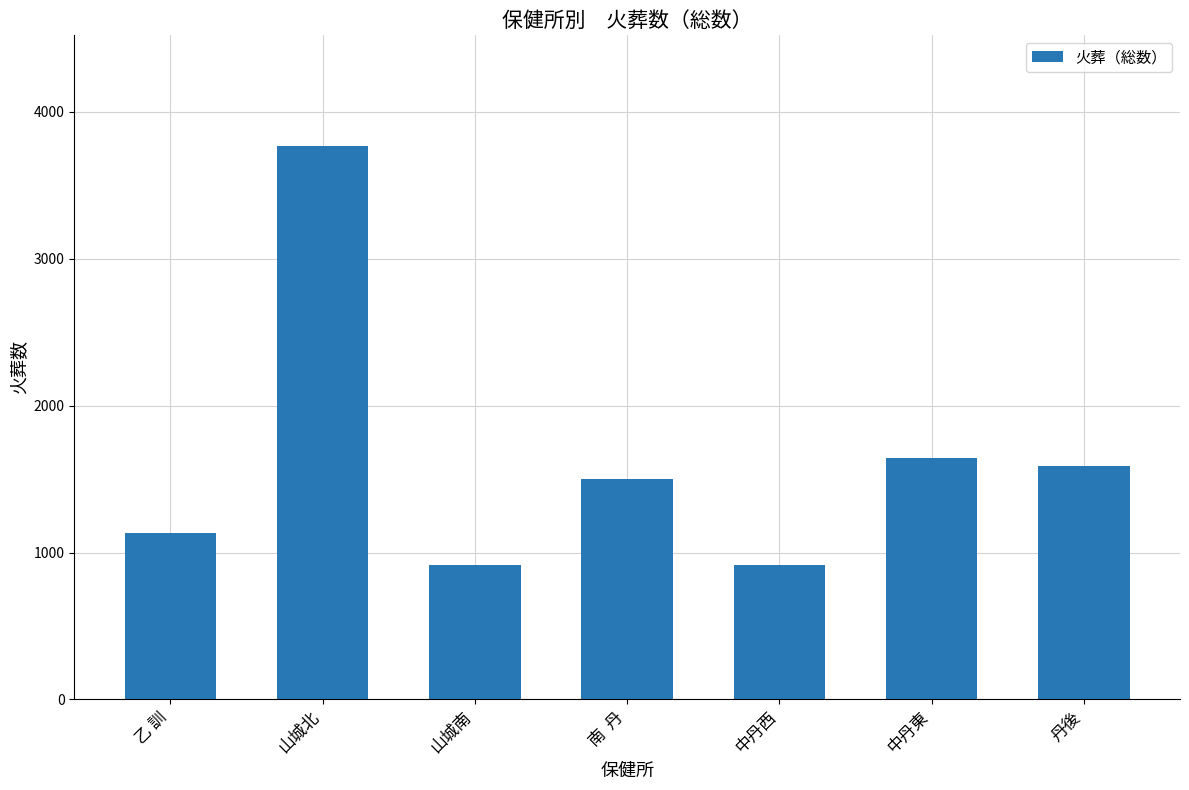

What position from the right is 南  丹?

4